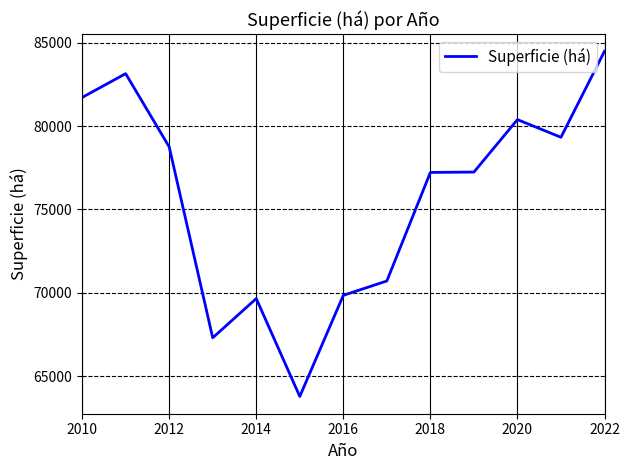

What is the minimum value shown in the chart?

63776